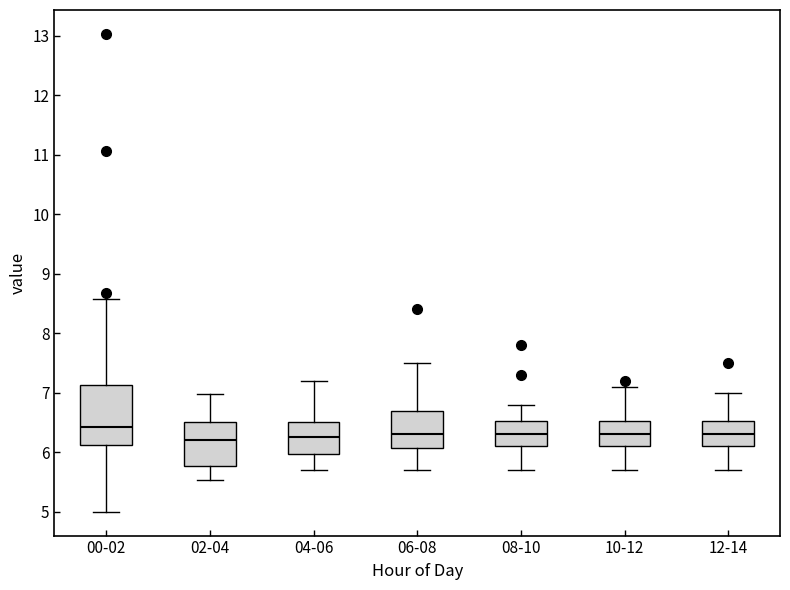

Reading left to right, transcribe this box plot: for each box, give where its median line is, the range the box spans, and where its two whiskers end, as read against the y-axis. The values are not printed on the chart, so give them approximately, as read against the axis.

00-02: median 6.4, box 6.1 to 7.1, whiskers 5.0 to 8.6
02-04: median 6.2, box 5.8 to 6.5, whiskers 5.5 to 7.0
04-06: median 6.3, box 6.0 to 6.5, whiskers 5.7 to 7.2
06-08: median 6.3, box 6.1 to 6.7, whiskers 5.7 to 7.5
08-10: median 6.3, box 6.1 to 6.5, whiskers 5.7 to 6.8
10-12: median 6.3, box 6.1 to 6.5, whiskers 5.7 to 7.1
12-14: median 6.3, box 6.1 to 6.5, whiskers 5.7 to 7.0